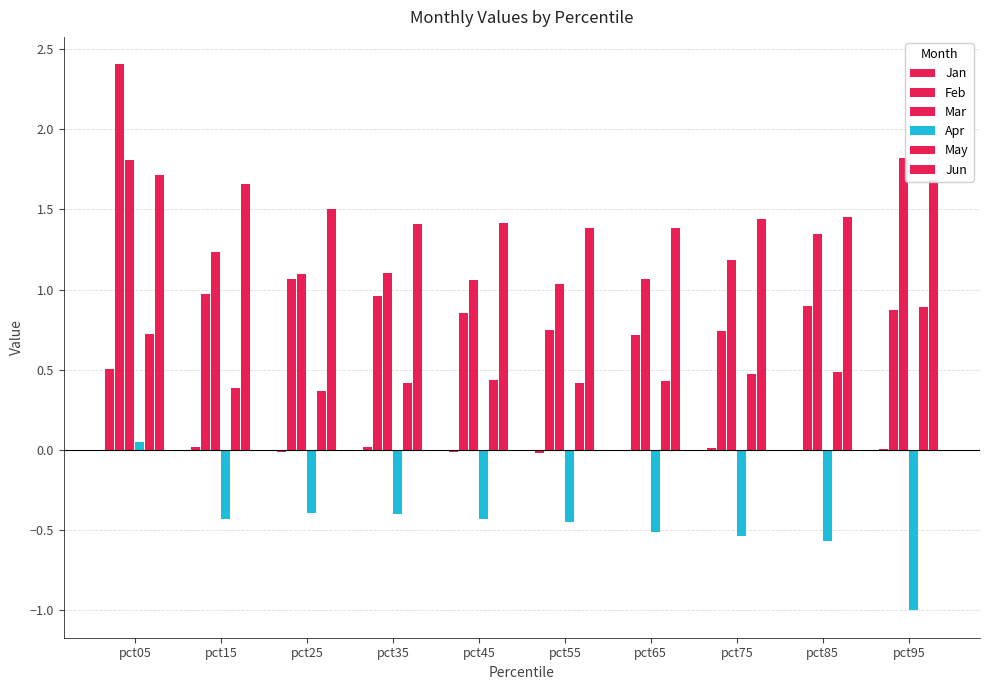

Read the May value at pct15.

0.4